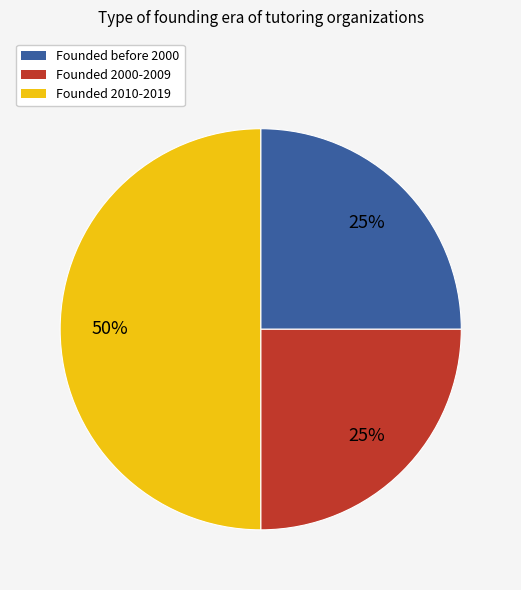

To the nearest percent, what is the difference between the largest and smallest slice percentages?

25%